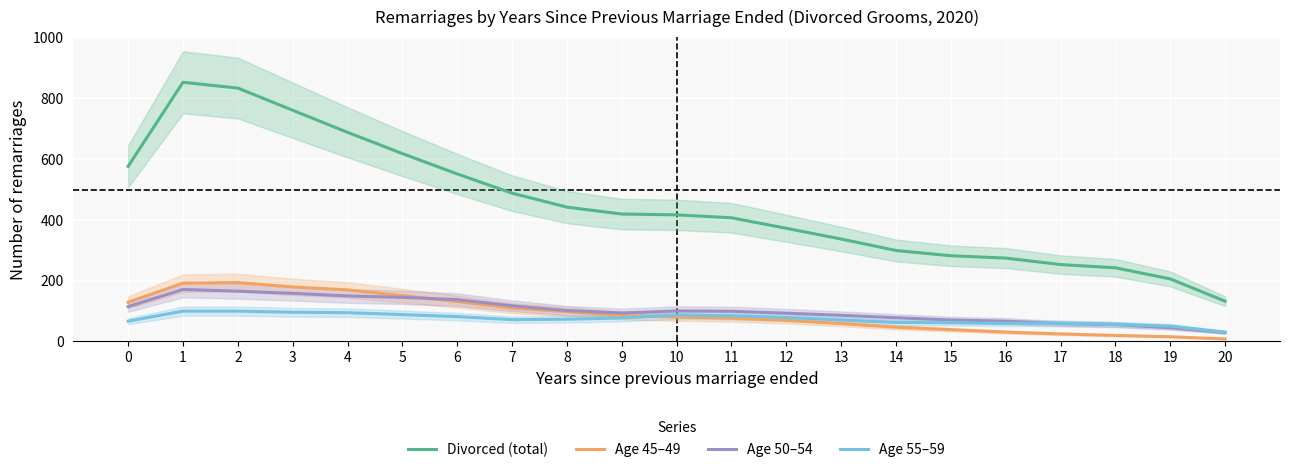

The value of Divorced (total) at 3 is 1047.3. True or false?

False